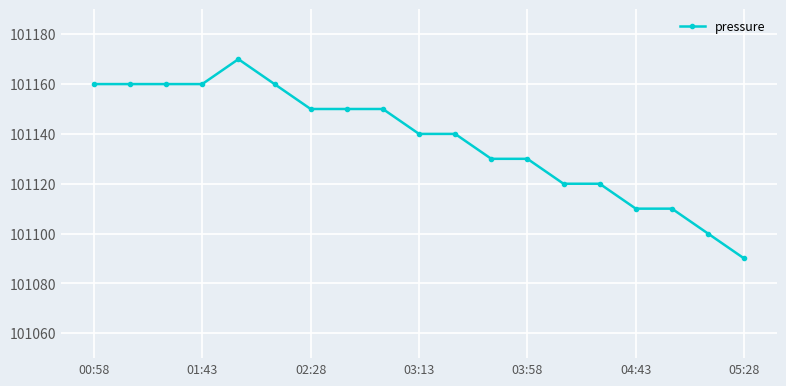

How many categories are shown in the chart?

19